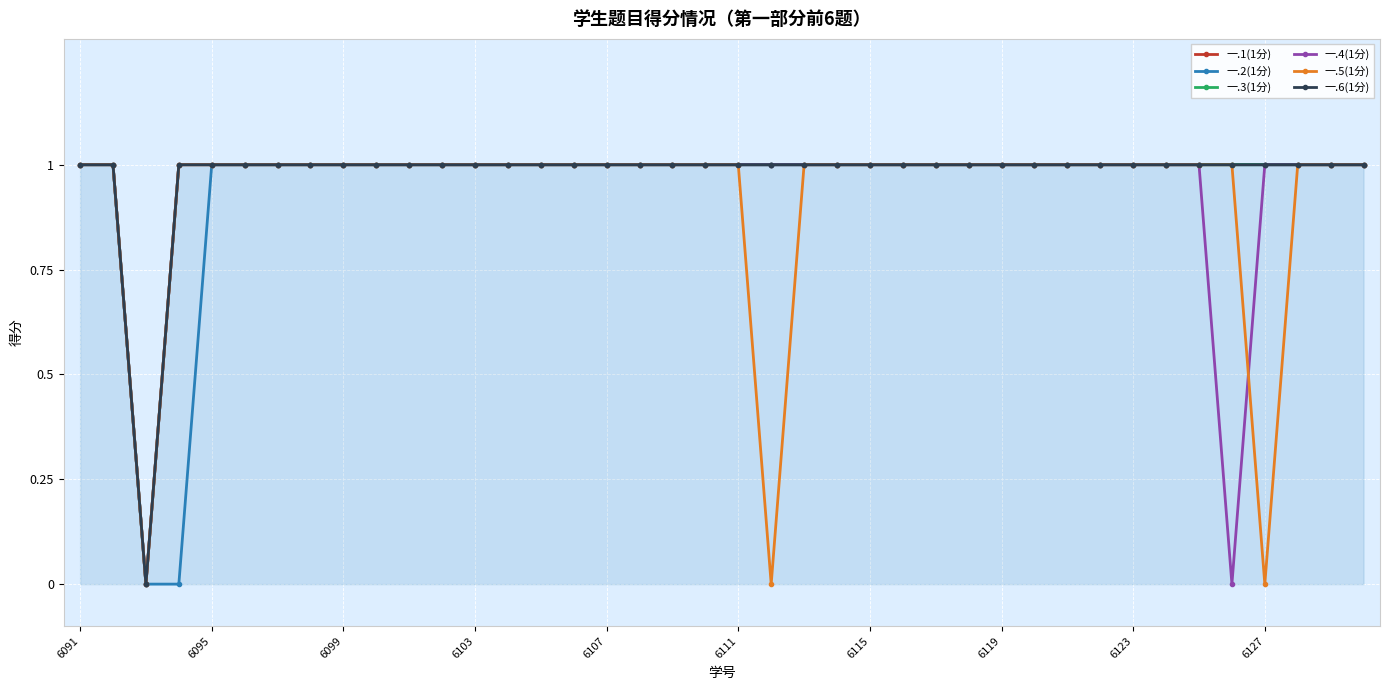

At 6127, list the series in order from smallest to largest.

一.5(1分), 一.1(1分), 一.2(1分), 一.3(1分), 一.4(1分), 一.6(1分)